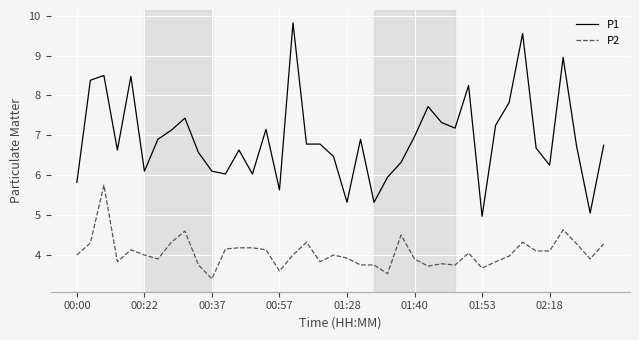

True or false: P2 has more than 1 points higher than both neighbors.

True